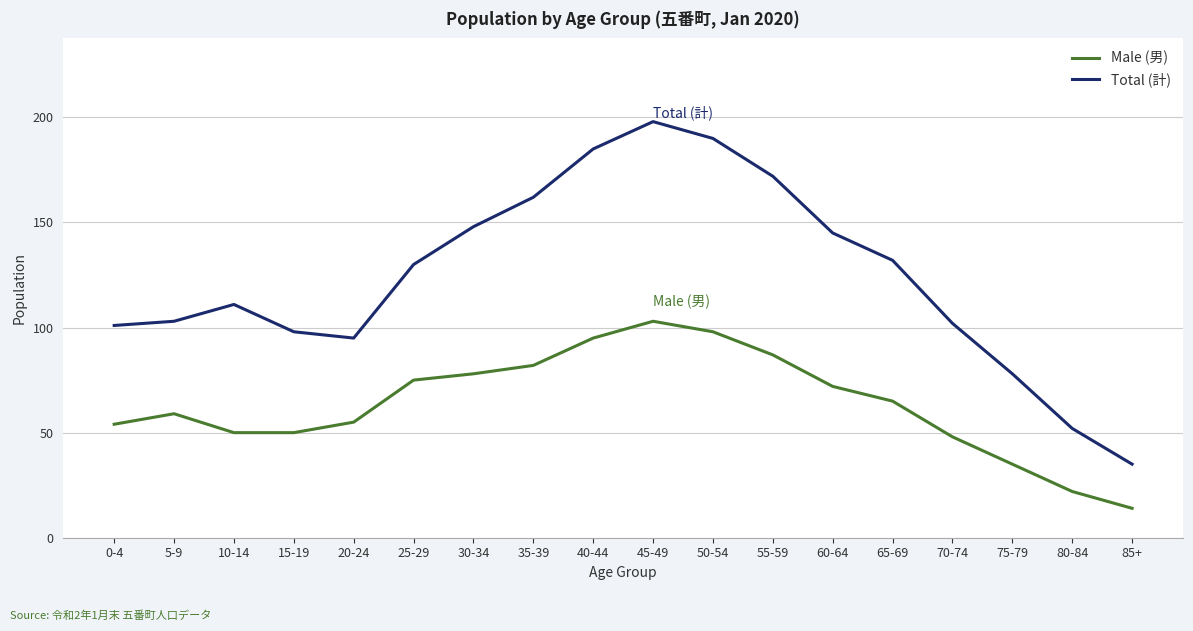

Where is the first local maximum for Total (計)?

10-14